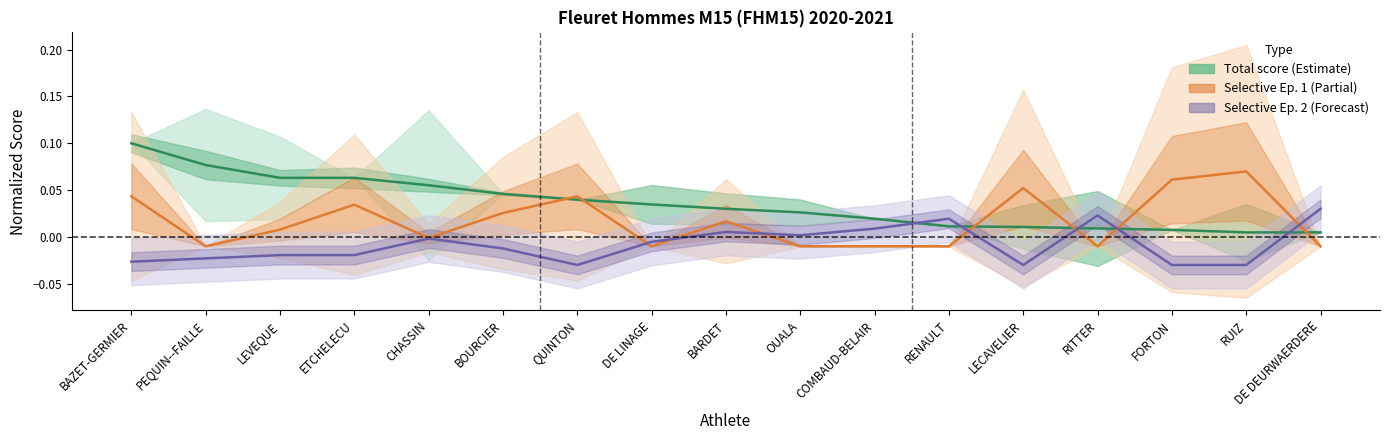

The Selective Ep. 1 rank series shows 0.0 at BAZET-GERMIER. True or false?

True